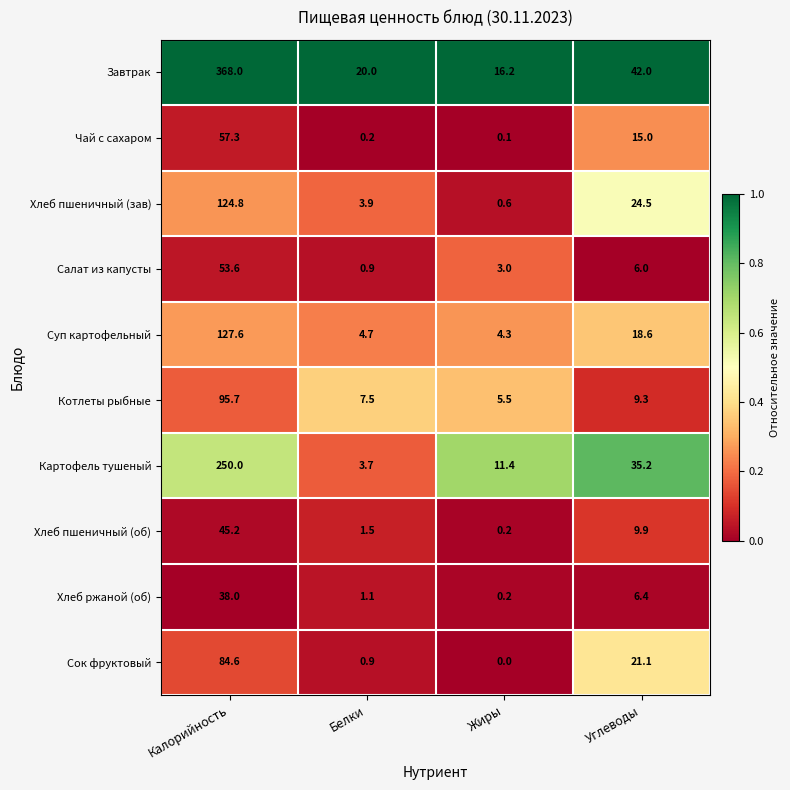

List the series in order of their peak value, highest first.

Завтрак, Картофель тушеный, Суп картофельный, Хлеб пшеничный (зав), Котлеты рыбные, Сок фруктовый, Чай с сахаром, Салат из капусты, Хлеб пшеничный (об), Хлеб ржаной (об)